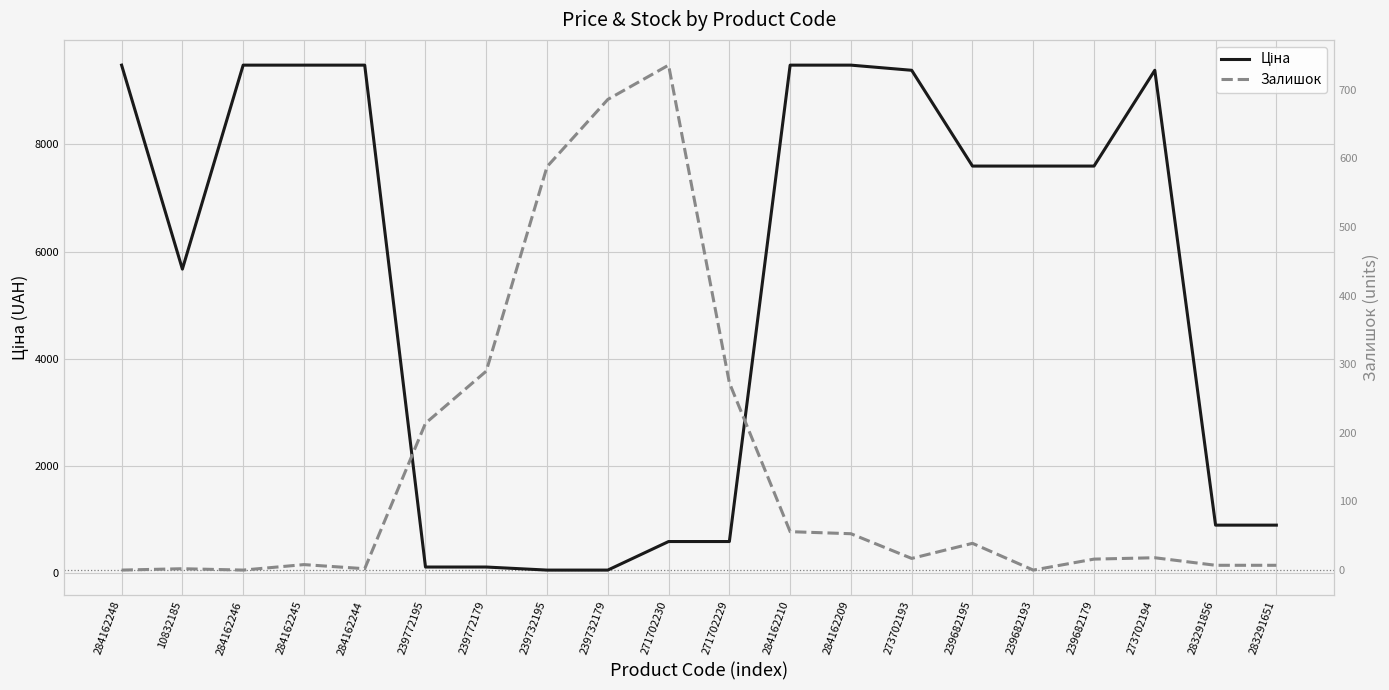

Which label corresponds to the largest value in the chart?

284162248